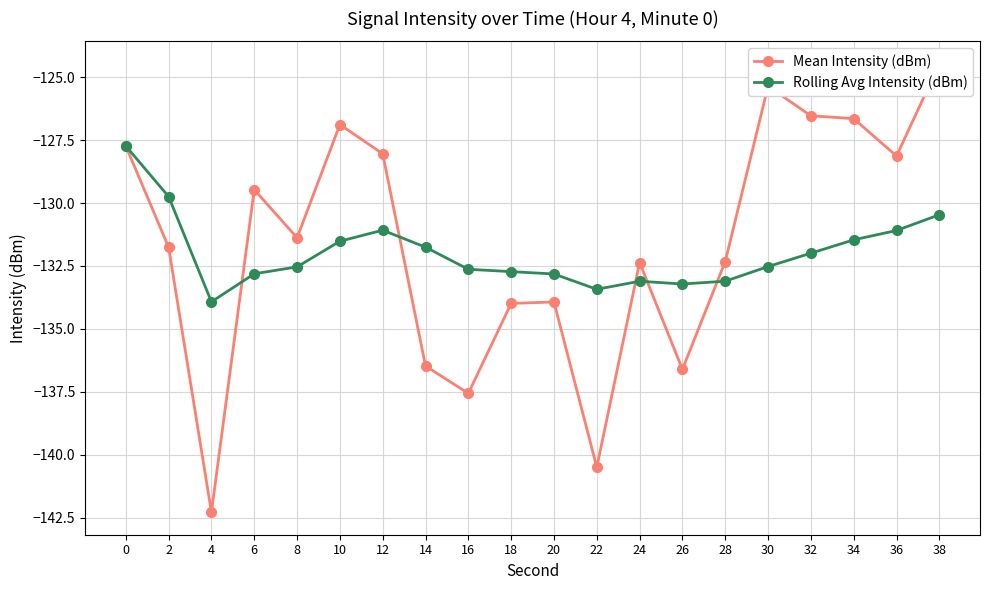

Reading left to right, list all the values displayed in this chart.

Mean Intensity (dBm): 0=-127.7	2=-131.8	4=-142.3	6=-129.5	8=-131.4	10=-126.9	12=-128.0	14=-136.5	16=-137.6	18=-134.0	20=-133.9	22=-140.5	24=-132.4	26=-136.6	28=-132.3	30=-125.4	32=-126.5	34=-126.6	36=-128.1	38=-124.5
Rolling Avg Intensity (dBm): 0=-127.7	2=-129.7	4=-133.9	6=-132.8	8=-132.5	10=-131.5	12=-131.1	14=-131.8	16=-132.6	18=-132.7	20=-132.8	22=-133.4	24=-133.1	26=-133.2	28=-133.1	30=-132.5	32=-132.0	34=-131.5	36=-131.1	38=-130.5